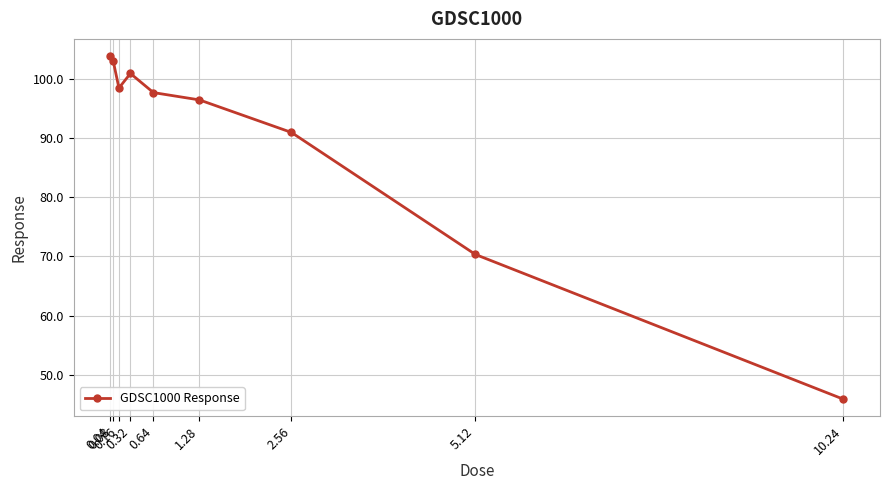

How many data points are less than 97?

4